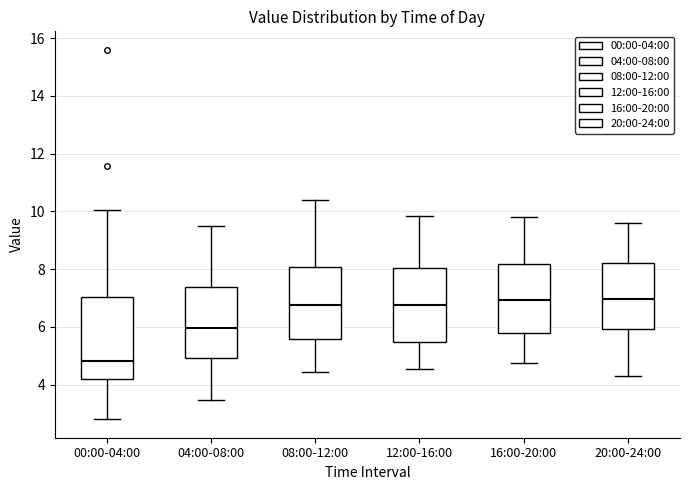

Reading left to right, read every box against the y-axis: the position of its median line, the range the box covers, and the ends of its whiskers. The values are not printed on the chart, so give them approximately, as read against the axis.

00:00-04:00: median 4.8, box 4.2 to 7.0, whiskers 2.8 to 10.0
04:00-08:00: median 6.0, box 5.0 to 7.4, whiskers 3.4 to 9.6
08:00-12:00: median 6.8, box 5.6 to 8.0, whiskers 4.4 to 10.4
12:00-16:00: median 6.8, box 5.4 to 8.0, whiskers 4.6 to 9.8
16:00-20:00: median 7.0, box 5.8 to 8.2, whiskers 4.8 to 9.8
20:00-24:00: median 7.0, box 6.0 to 8.2, whiskers 4.4 to 9.6